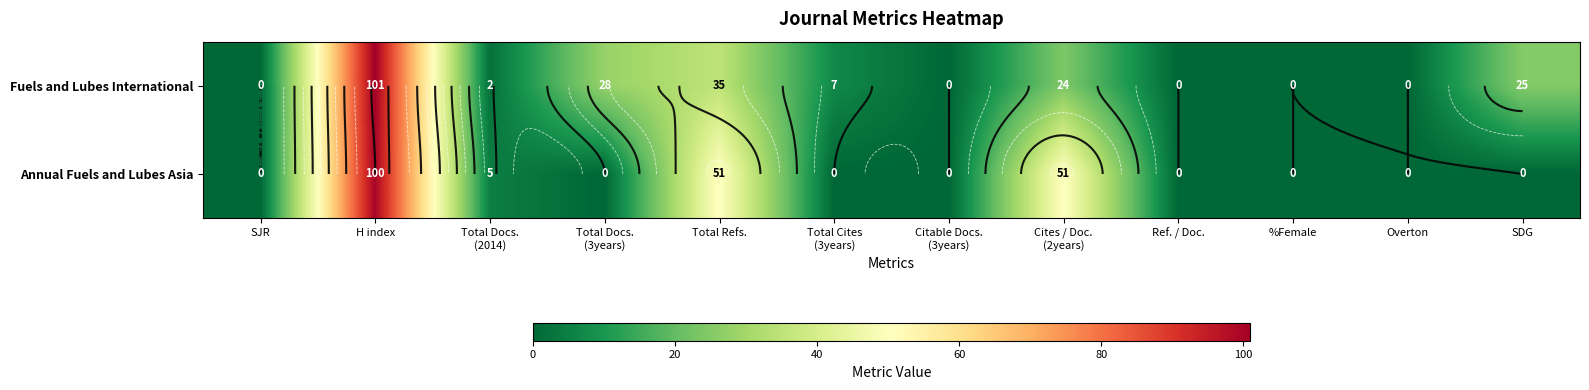

Which category has the highest value in the Fuels and Lubes International series?

H index